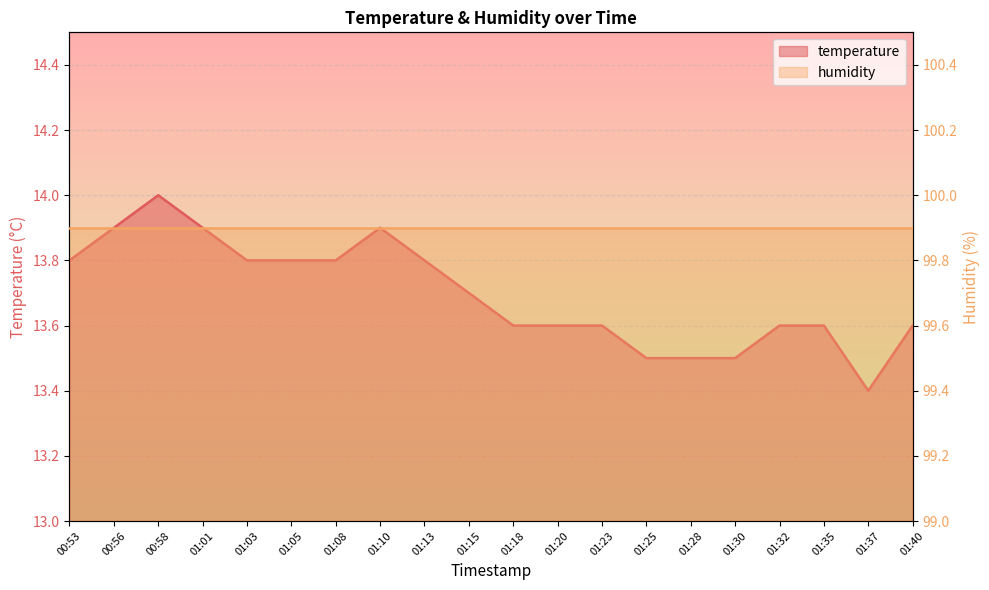

At which category does the chart reach its peak across all series?

00:58